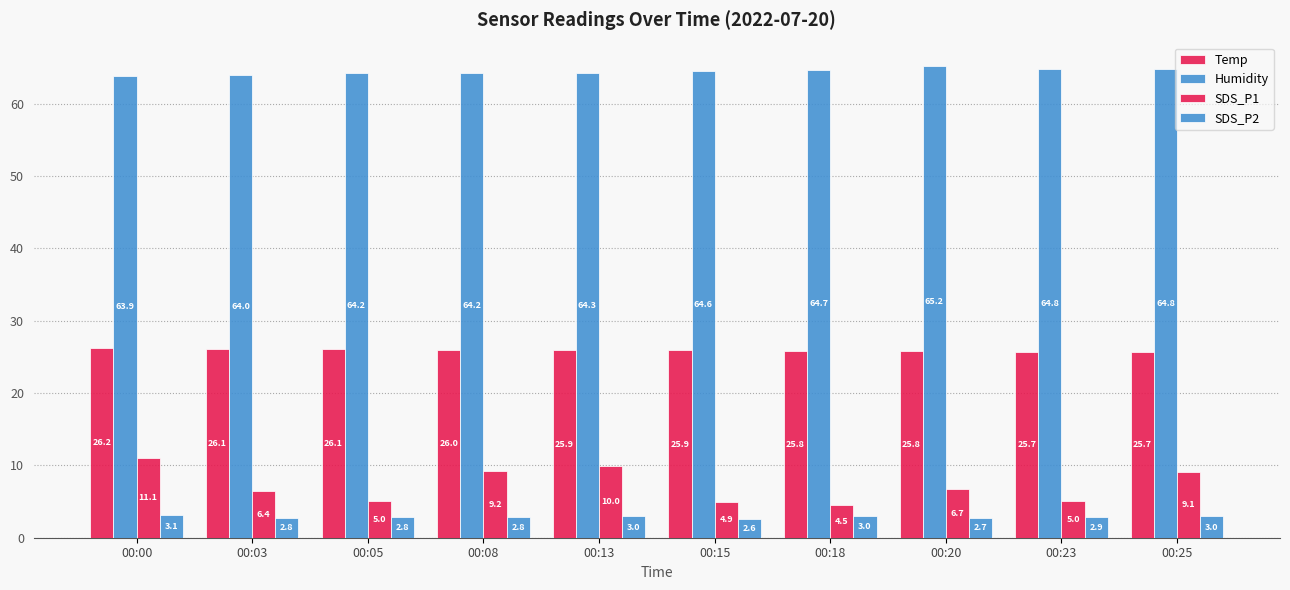

What is the minimum value for SDS_P2?

2.6